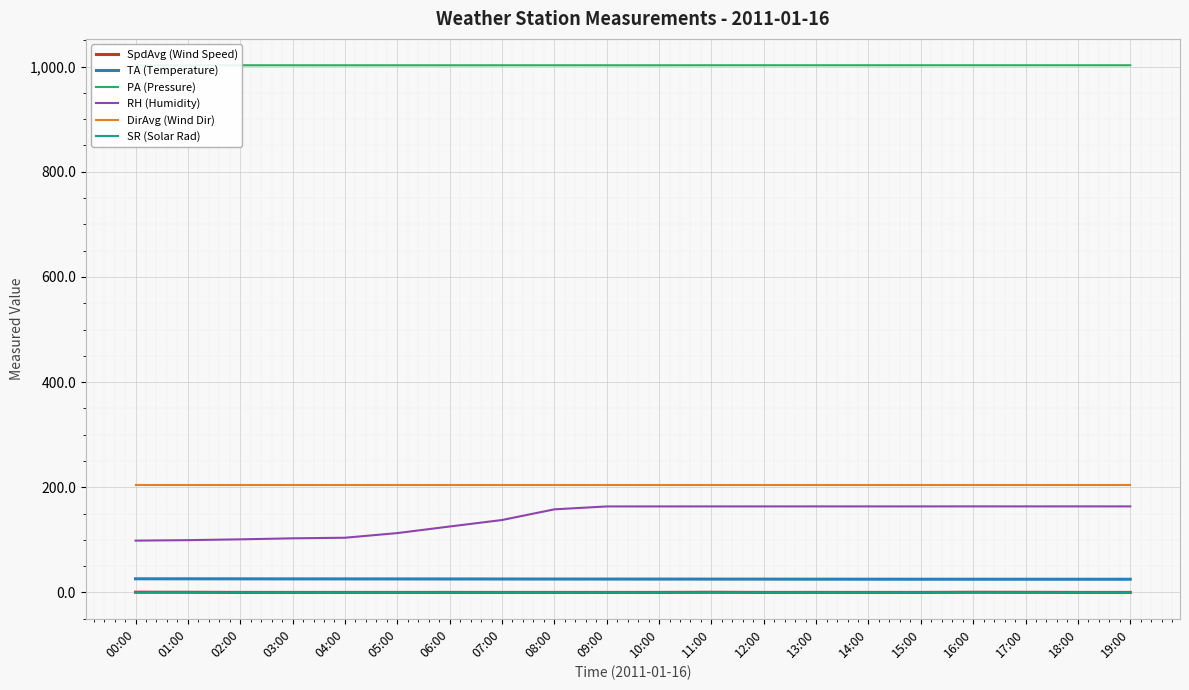

How many distinct data groups are displayed?

6